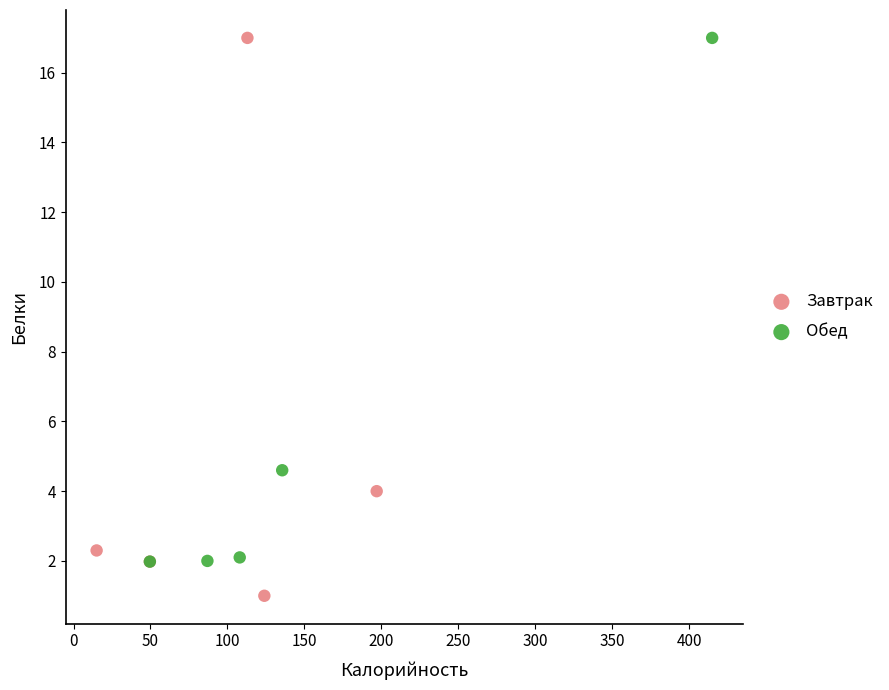

Which series contains the lowest Y value?

Завтрак